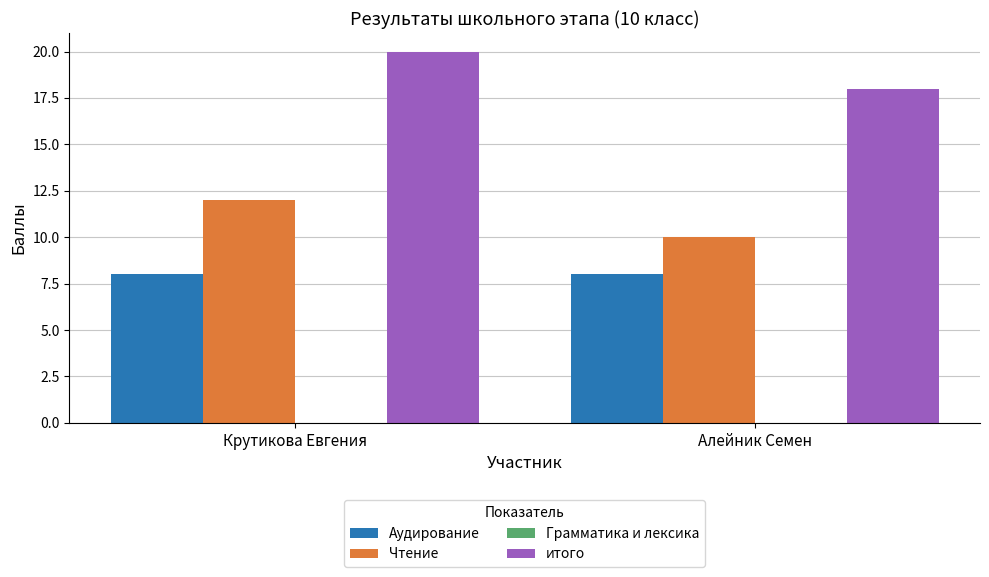

Reading right to left, extract all data points from this chart.

Аудирование: 8	8
Чтение: 10	12
итого: 18	20